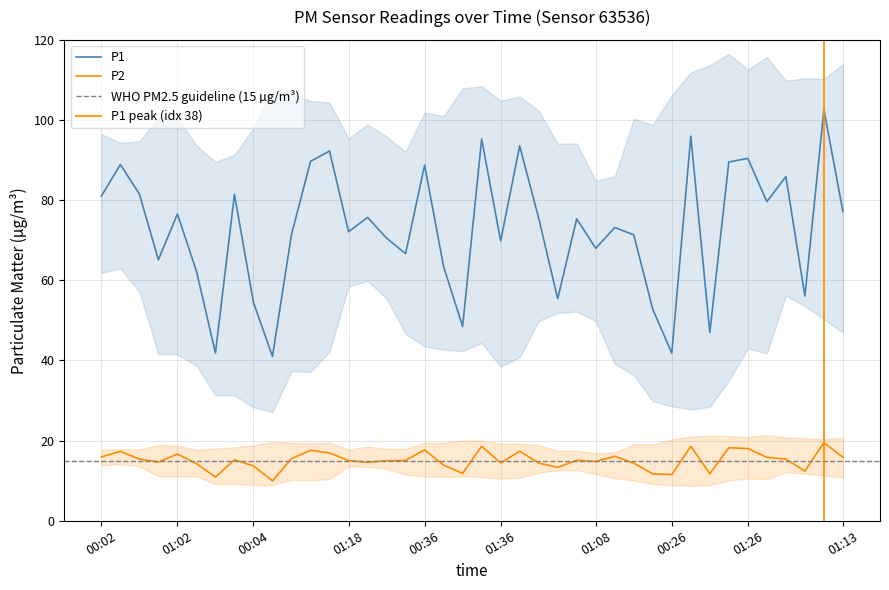

Count the number of data series in this chart.

2